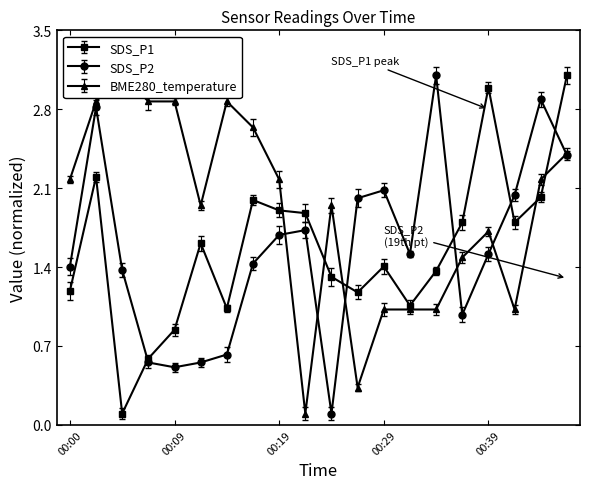

True or false: SDS_P2 has a value of 3.1 at 00:34.

True